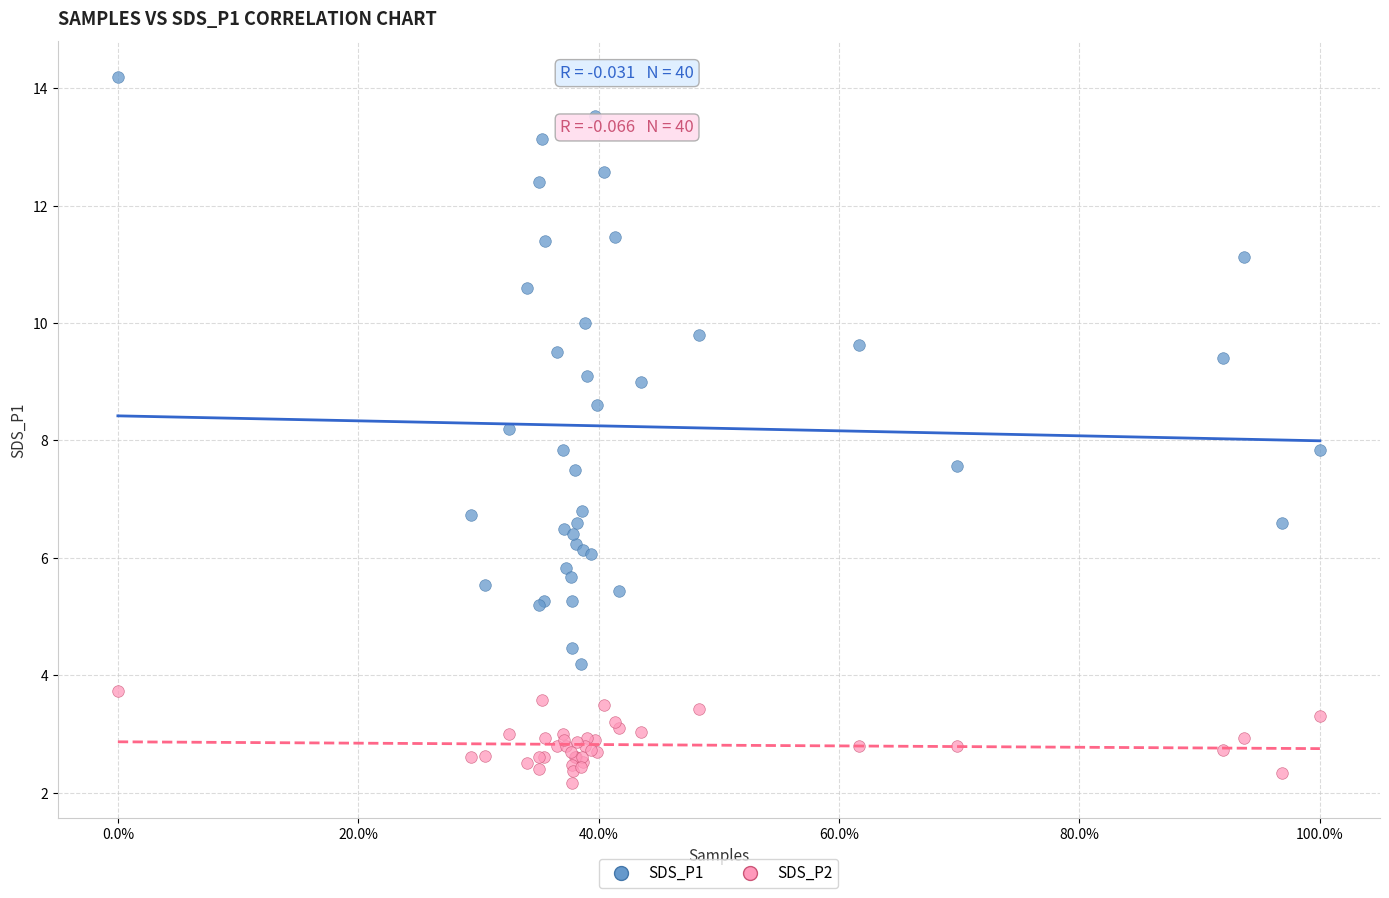

Which series contains the highest Y value?

SDS_P1